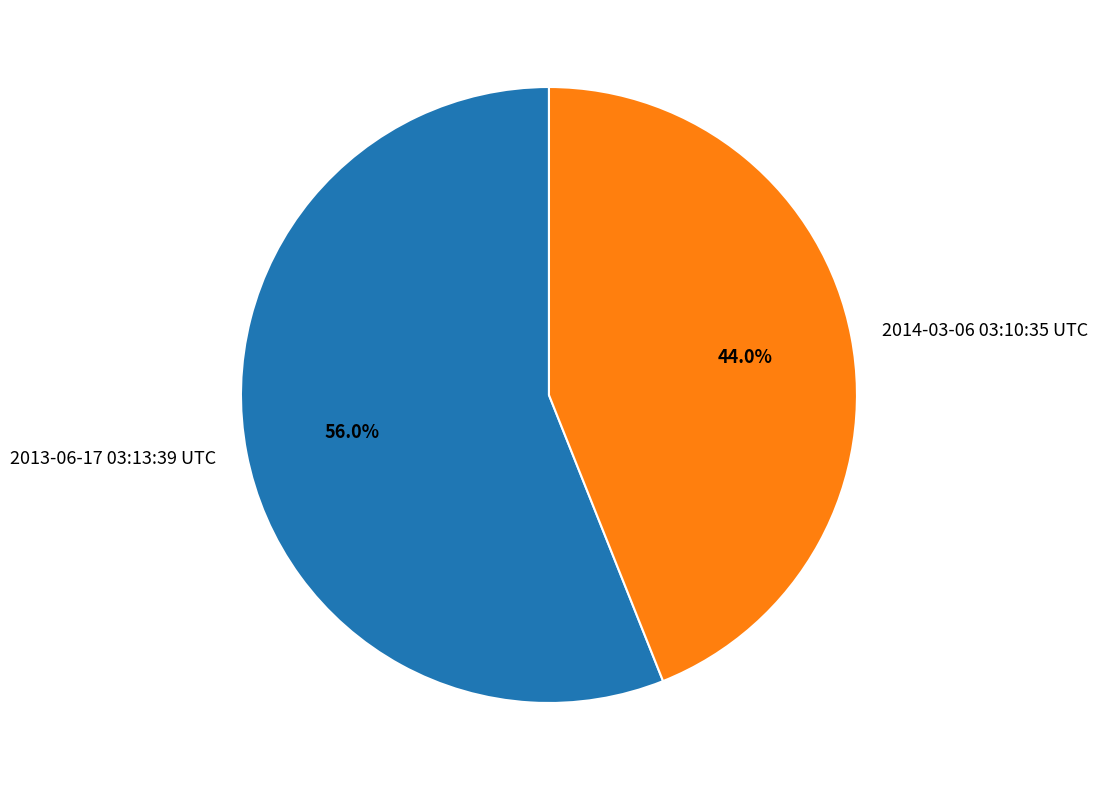

To the nearest percent, what is the combined percentage of 2014-03-06 03:10:35 UTC and 2013-06-17 03:13:39 UTC?

100%